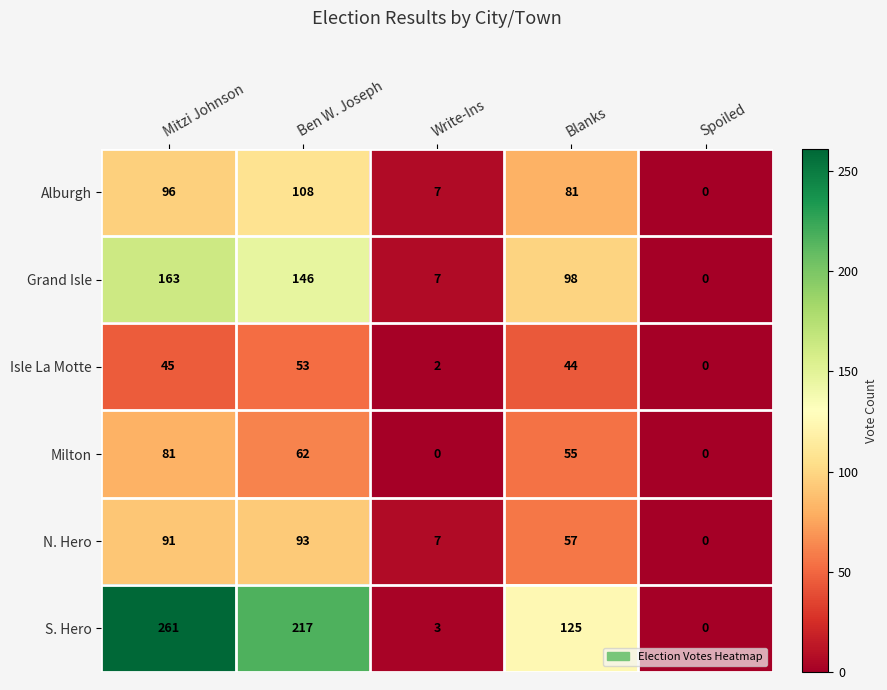

How many series are shown in this chart?

6